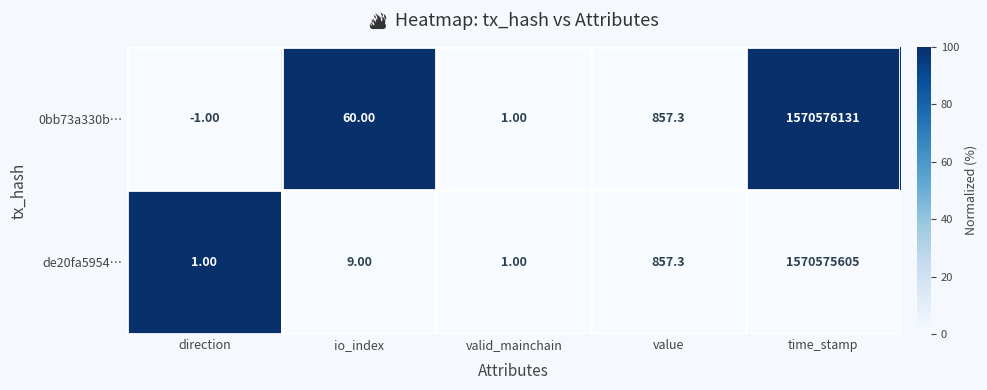

Rank the series by their maximum value, from highest to lowest.

0bb73a330b…, de20fa5954…